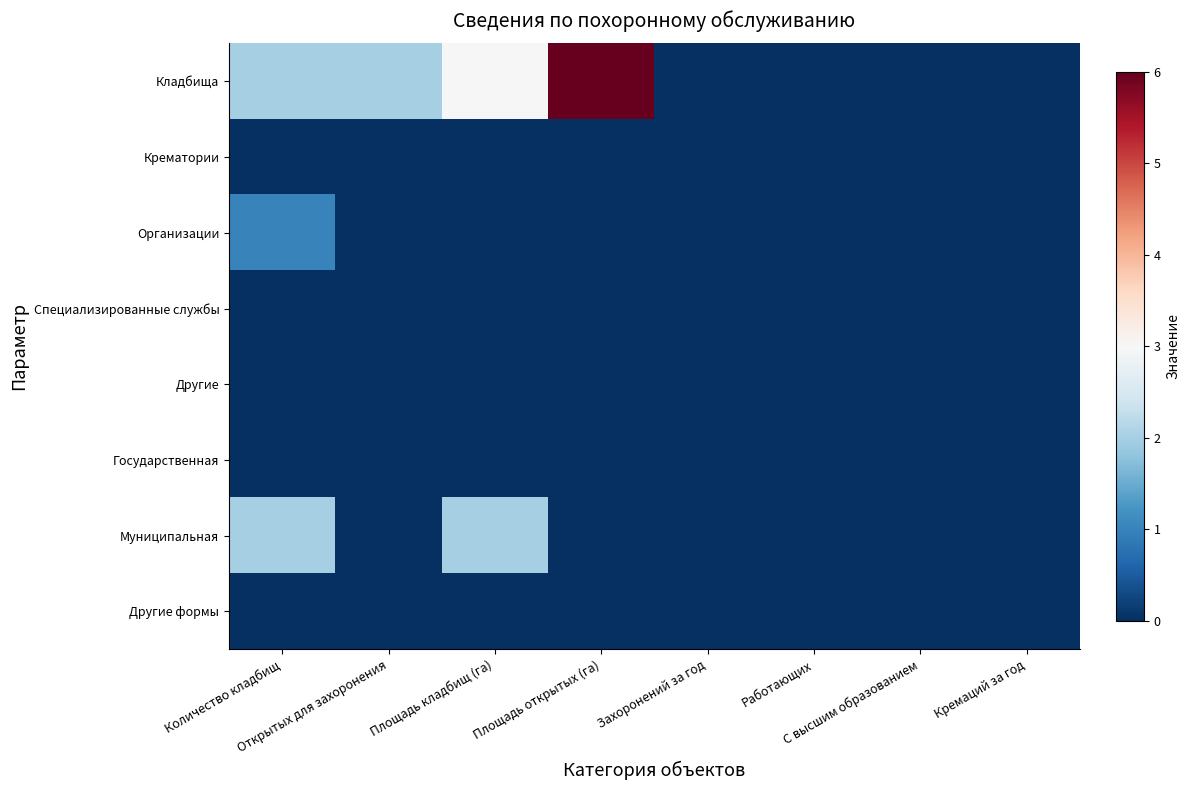

Which has a higher value, Захоронений за год or Кремаций за год?

Захоронений за год